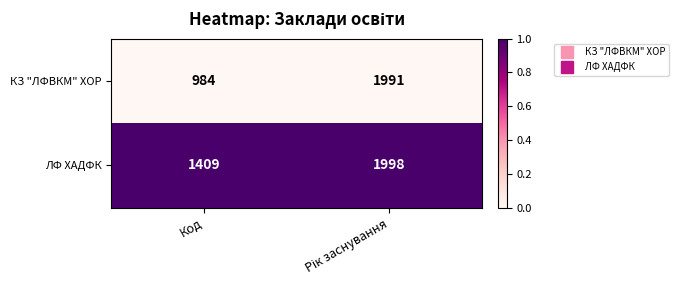

Reading left to right, transcribe all the data shown in this chart.

КЗ "ЛФВКМ" ХОР: 984	1991
ЛФ ХАДФК: 1409	1998